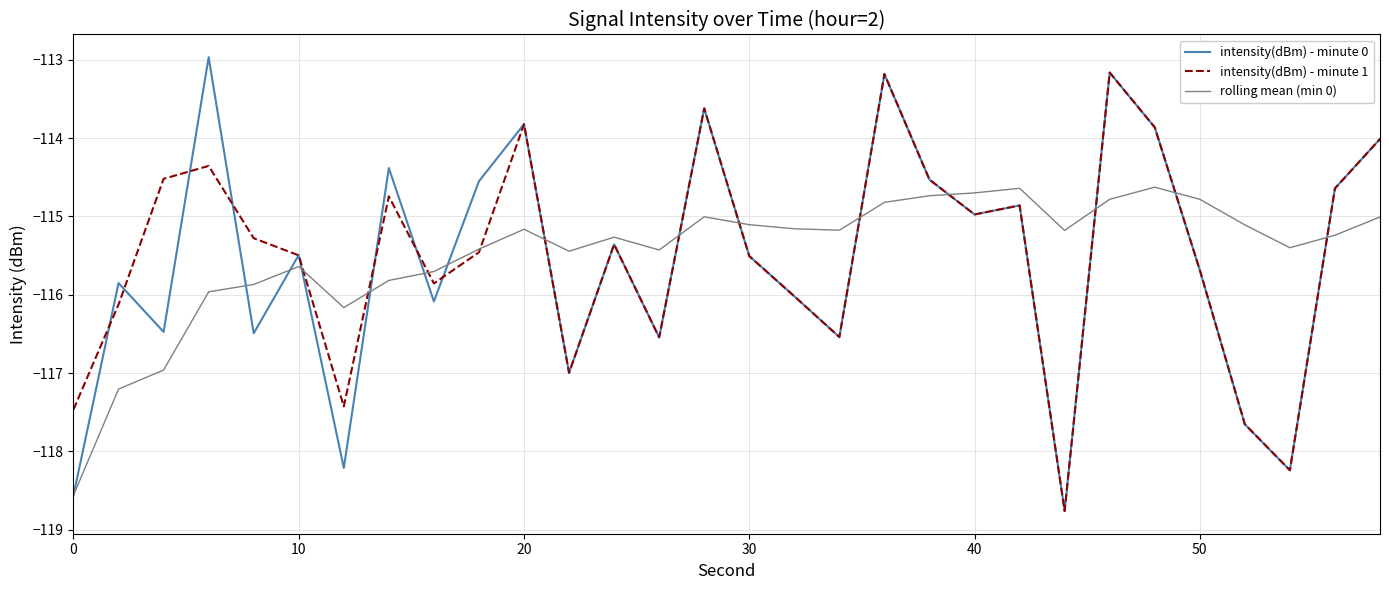

List the series in order of their peak value, highest first.

intensity(dBm) - minute 0, intensity(dBm) - minute 1, rolling mean (min 0)